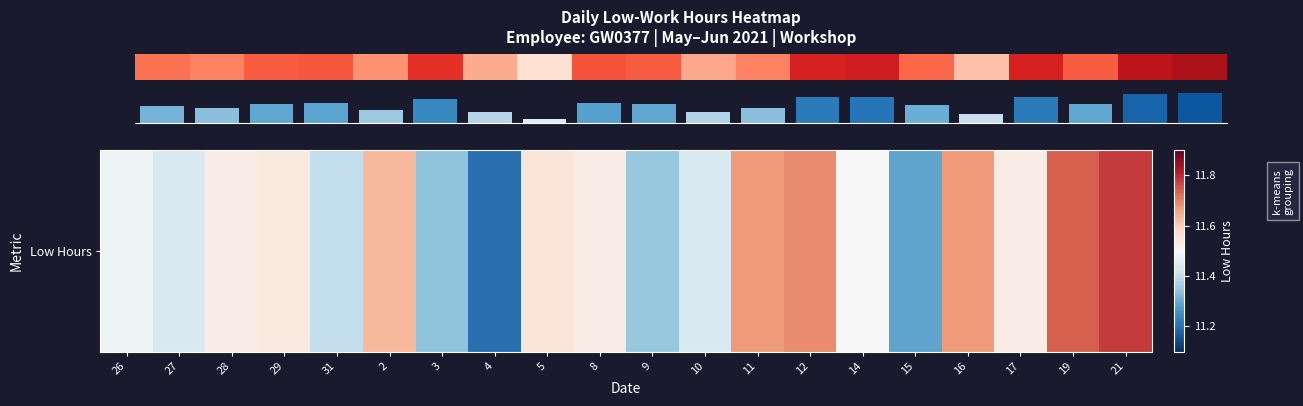

Which label corresponds to the largest value in the chart?

21